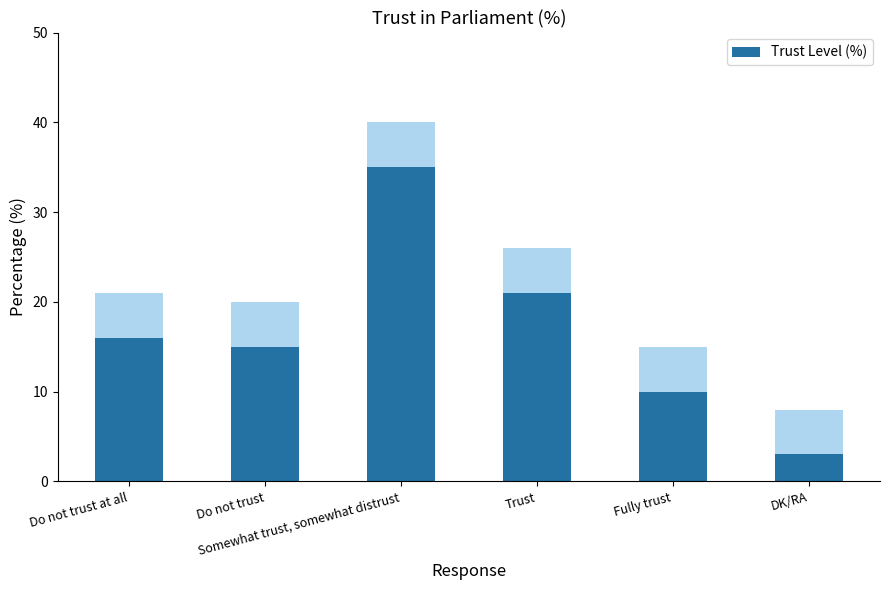

Which has a higher value, Do not trust or DK/RA?

Do not trust